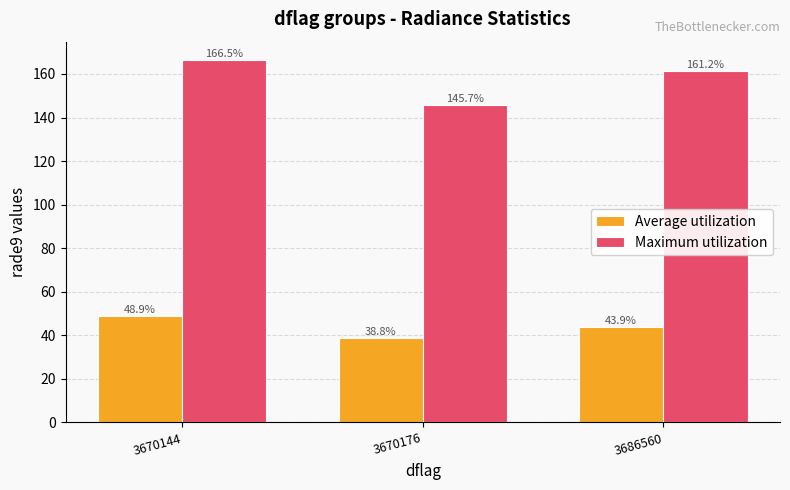

What is the approximate value of Average utilization at 3686560?

43.9